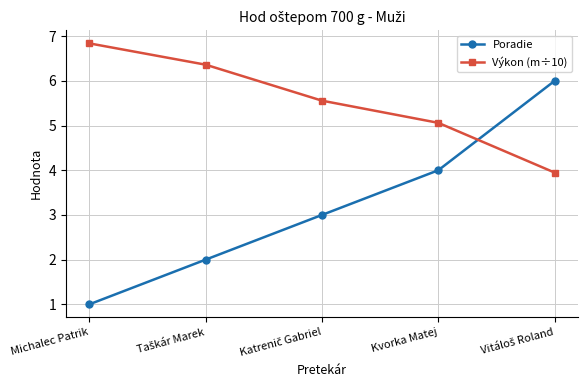

What position from the right is Michalec Patrik?

5